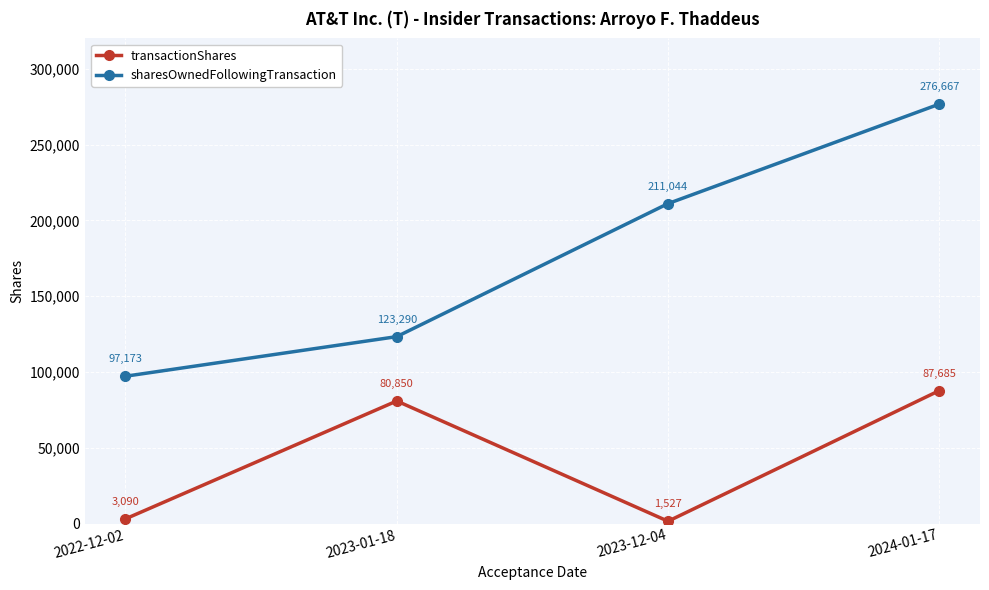

The sharesOwnedFollowingTransaction series shows 56101 at 2022-12-02. True or false?

False